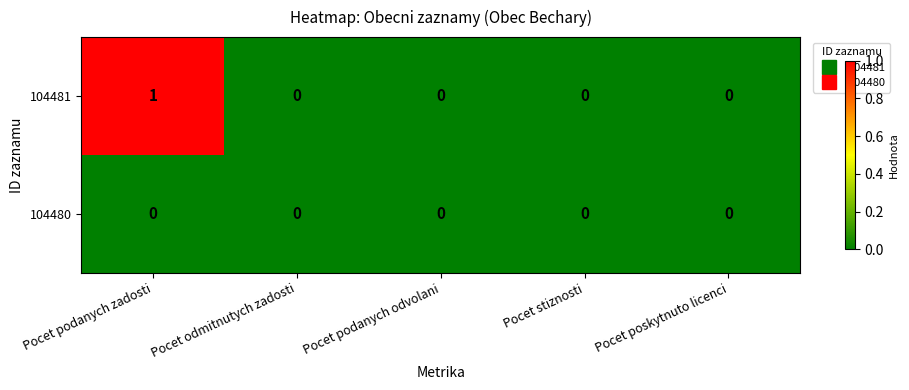

List the series in order of their overall mean, lowest first.

104480, 104481